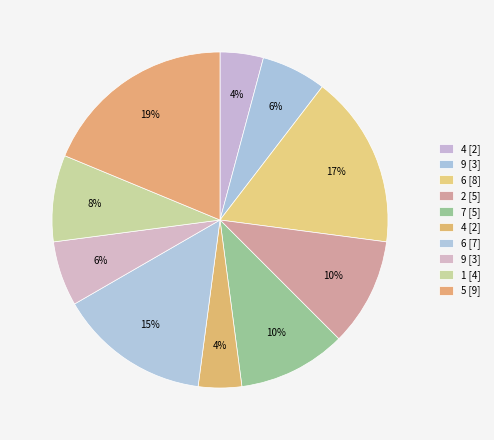

Which slice is the smallest?

4